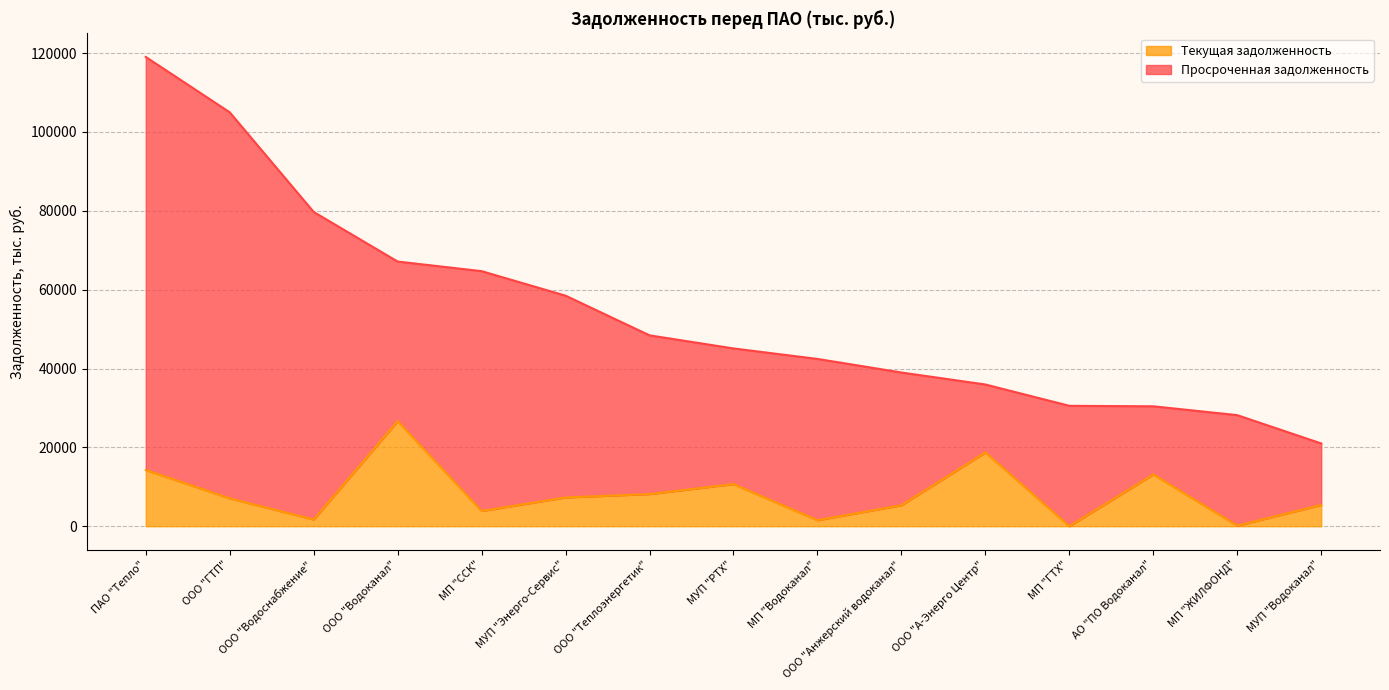

How many values are above zero?

14